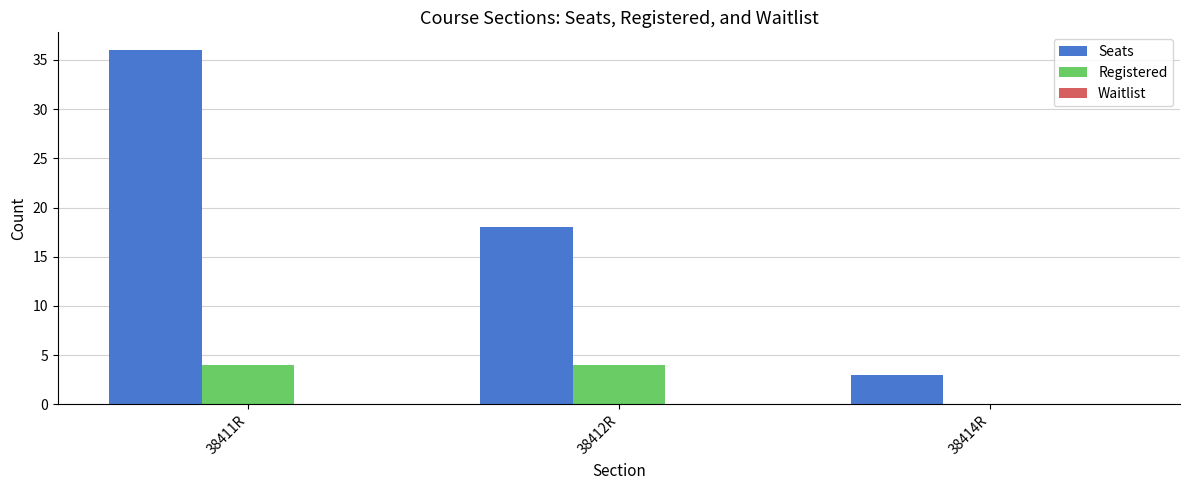

At which category is the sum across all series the highest?

38411R